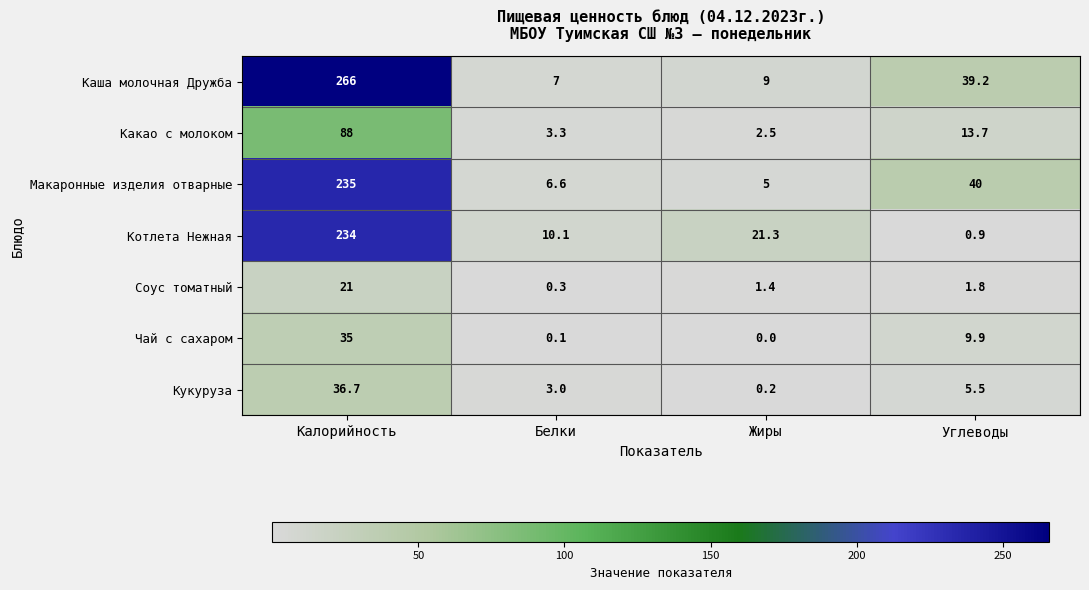

What is the spread (max minus min) of values at Калорийность?

245.0